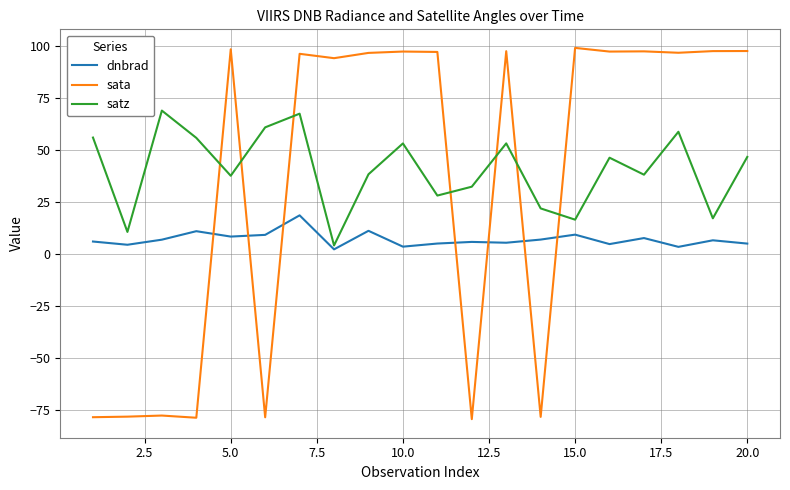

List the series in order of their peak value, highest first.

sata, satz, dnbrad